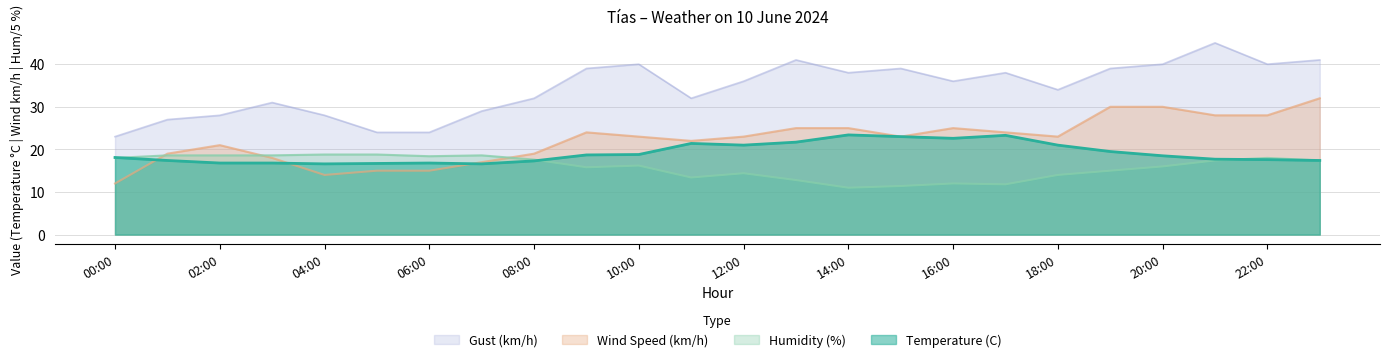

What is the sum of the Wind Speed (km/h) values at 13:00 and 06:00?

40.0